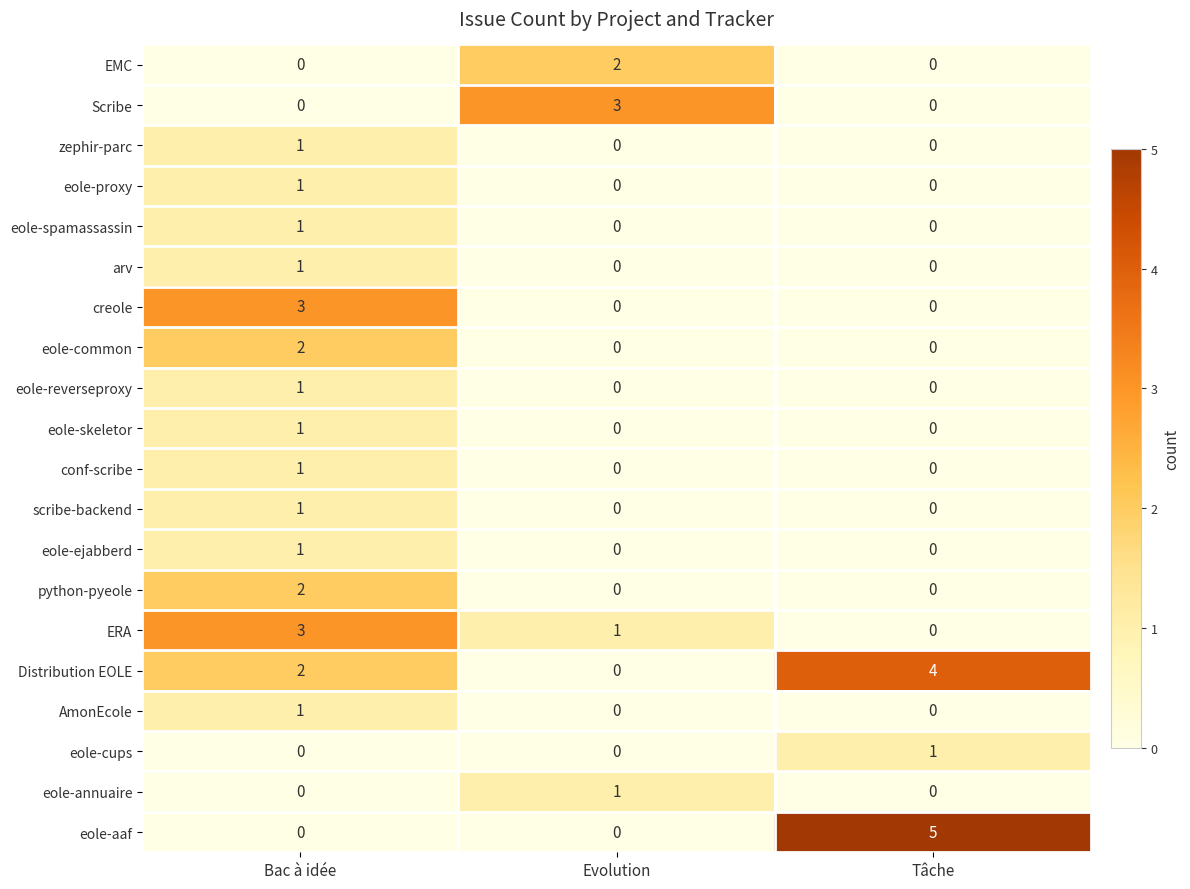

What is the maximum value shown in the chart?

5